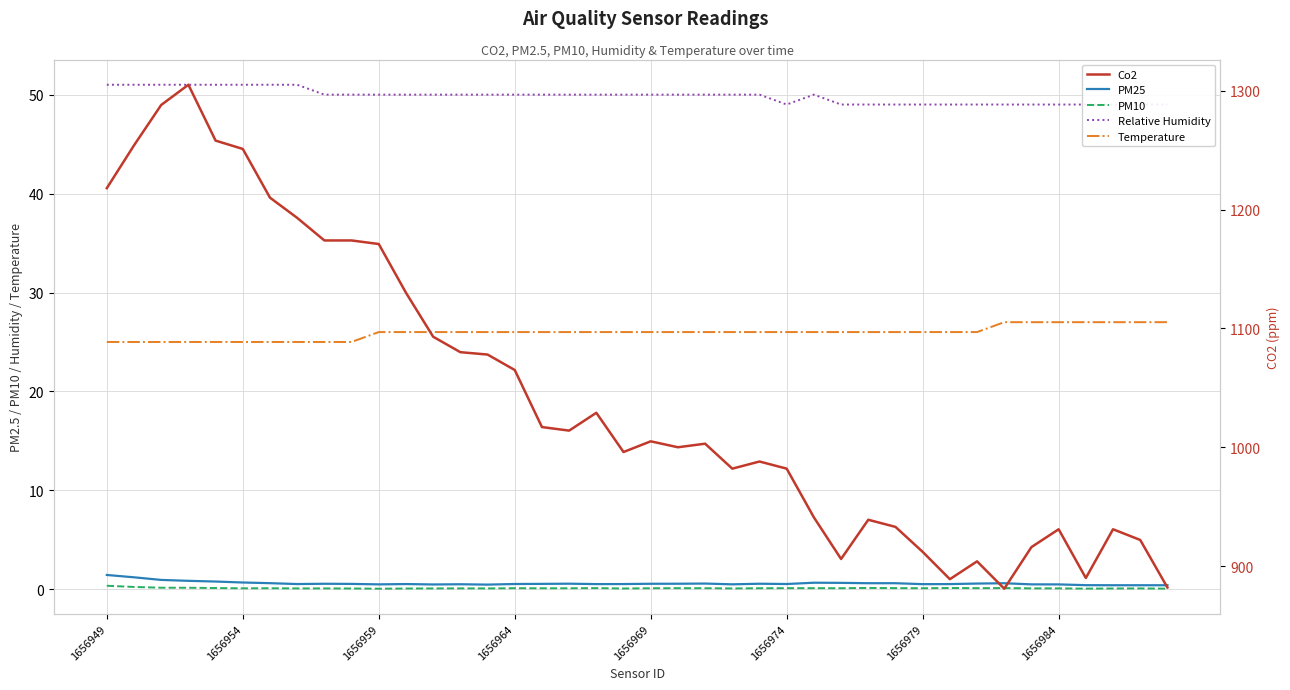

What is the difference between the maximum and minimum values in the Temperature series?

2.0